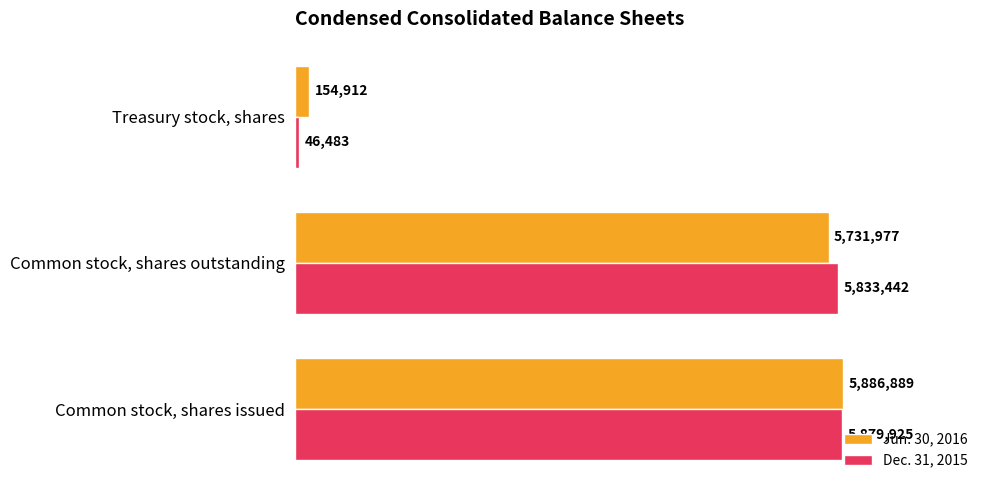

Rank the categories by Dec. 31, 2015 value from lowest to highest.

Treasury stock, shares, Common stock, shares outstanding, Common stock, shares issued